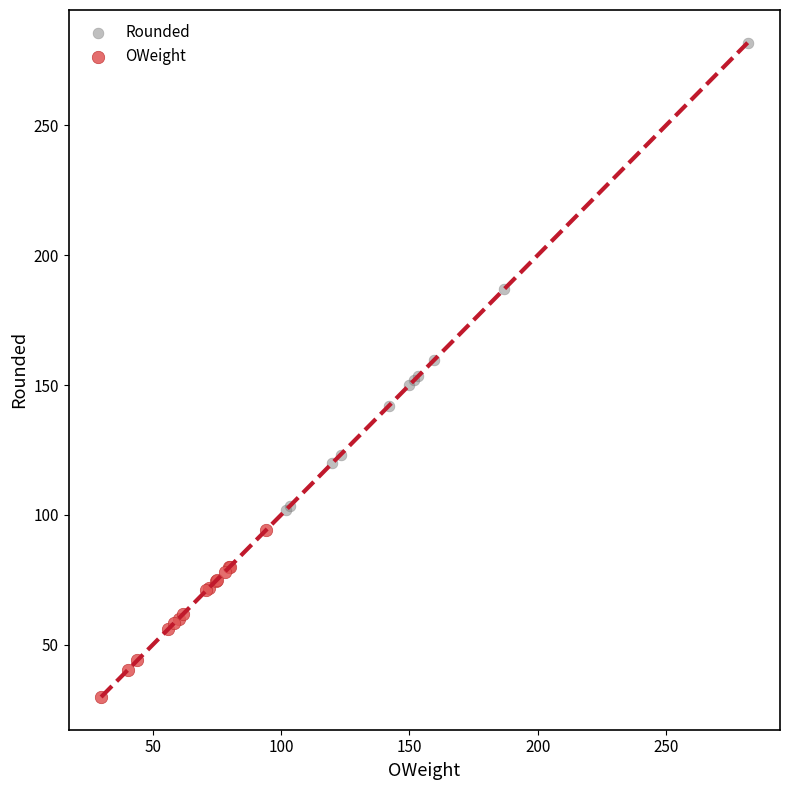

Which series reaches the minimum Y coordinate?

OWeight